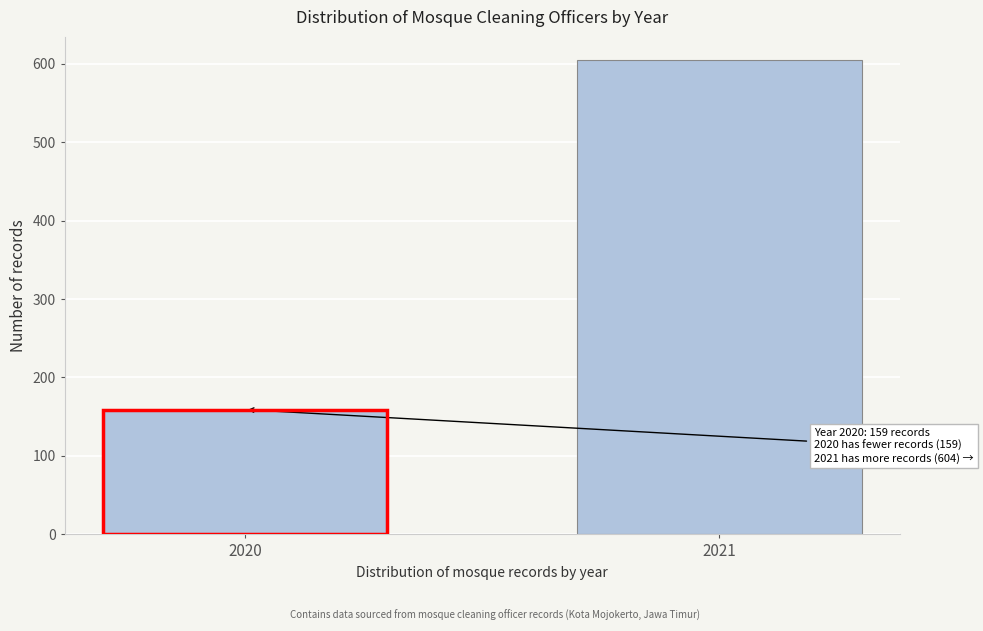

Reading left to right, transcribe all the data shown in this chart.

2020=159	2021=604